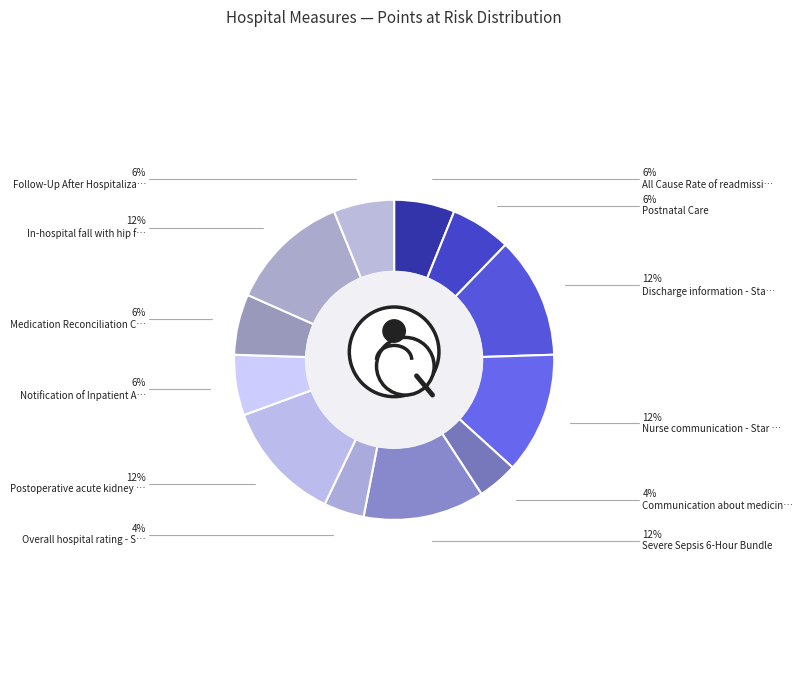

To the nearest percent, what is the average slice percentage?

8%